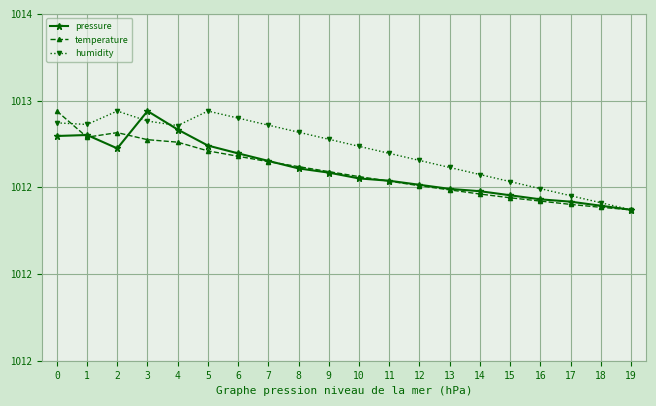

What are all the series names shown in the legend?

pressure, temperature, humidity